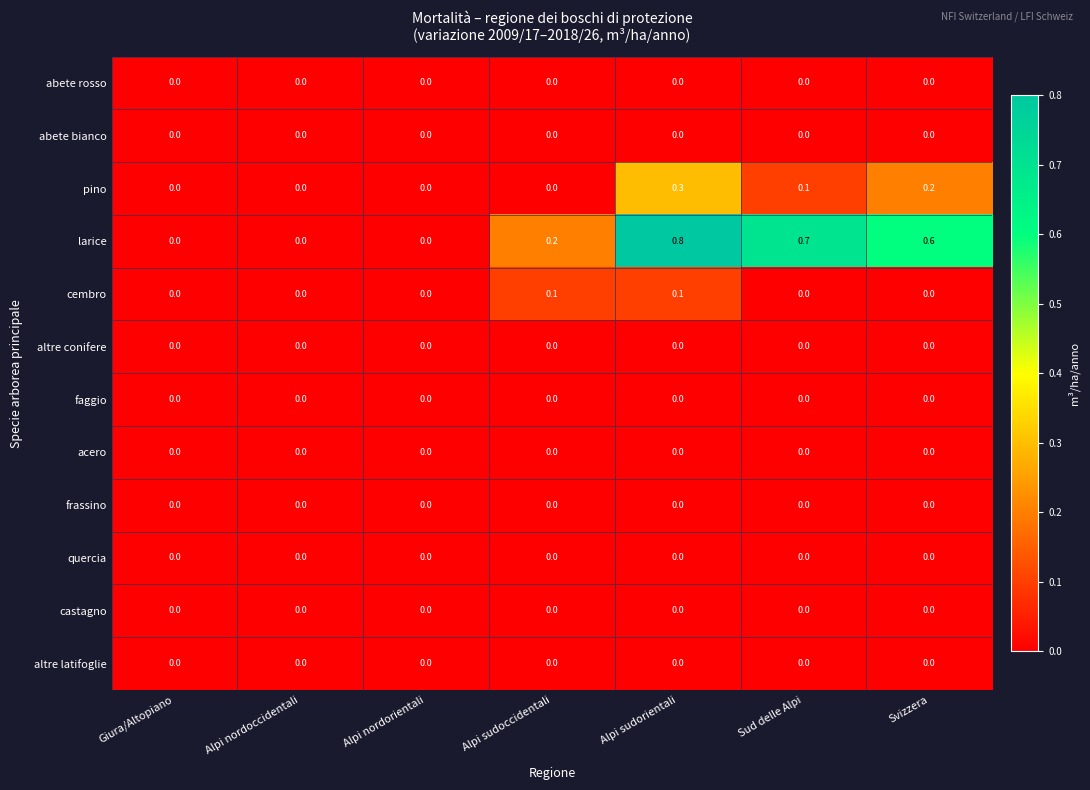

Which category has the highest value across all series?

Alpi sudorientali